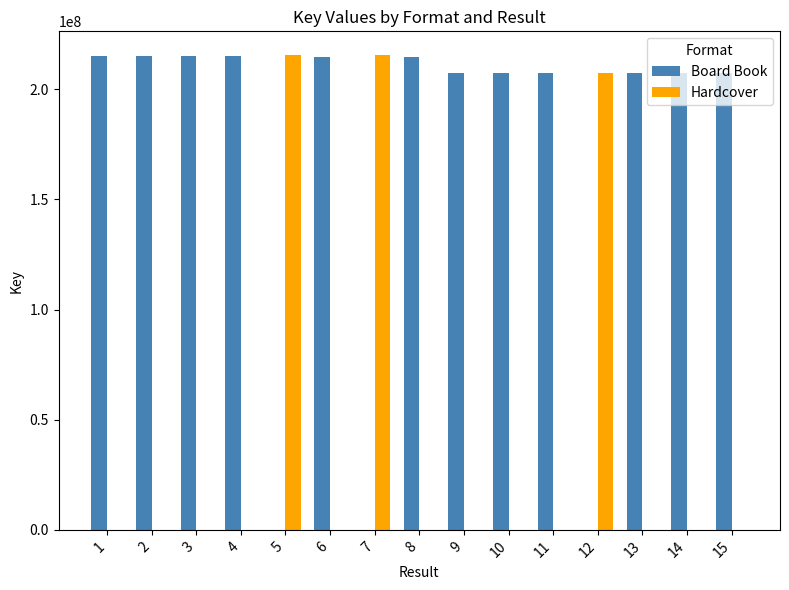

What is the sum of all Hardcover values?

638240551